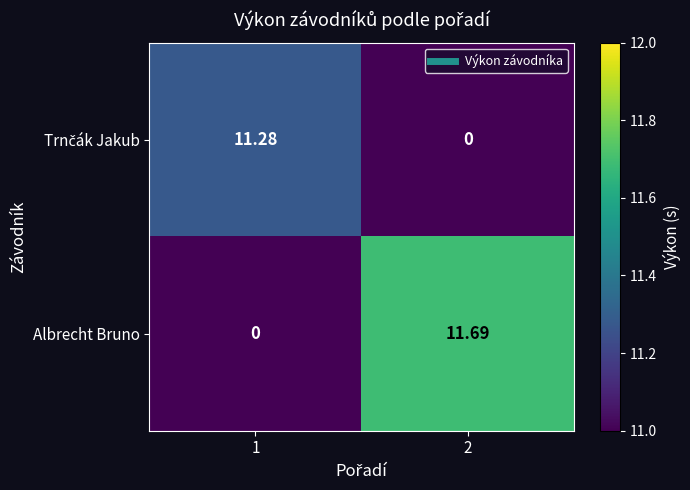

Between 1 and 2, which series saw the biggest shift?

Albrecht Bruno